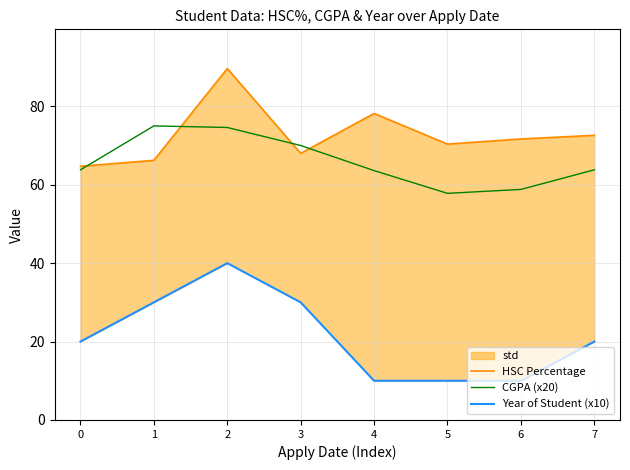

At which category is the sum across all series the highest?

2